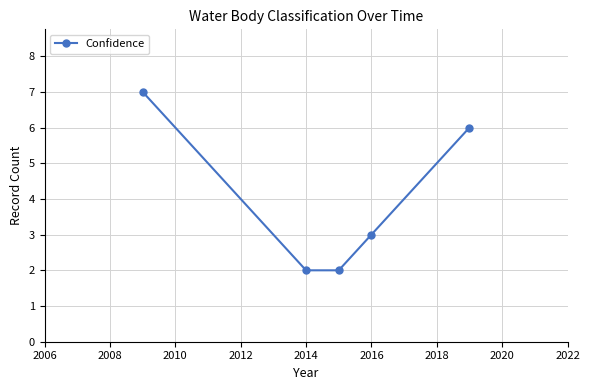

What is the maximum value shown in the chart?

7